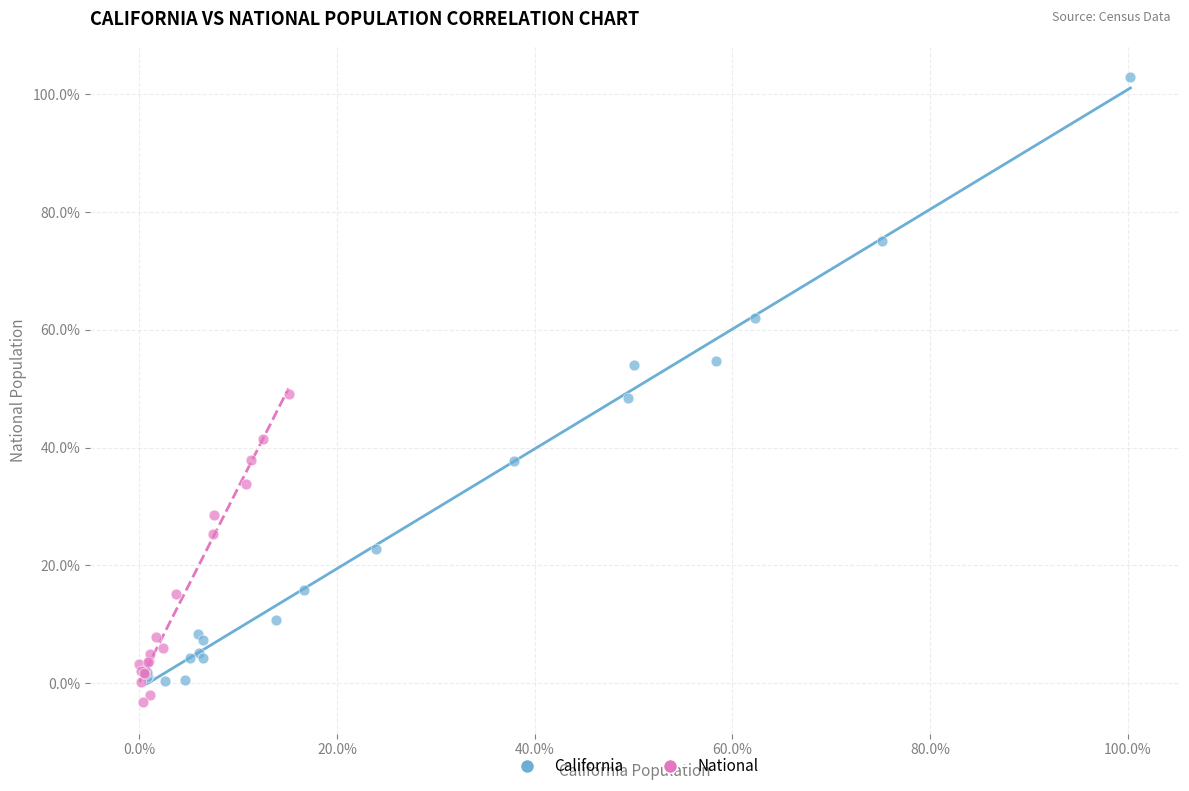

What are all the series names shown in the legend?

California, National